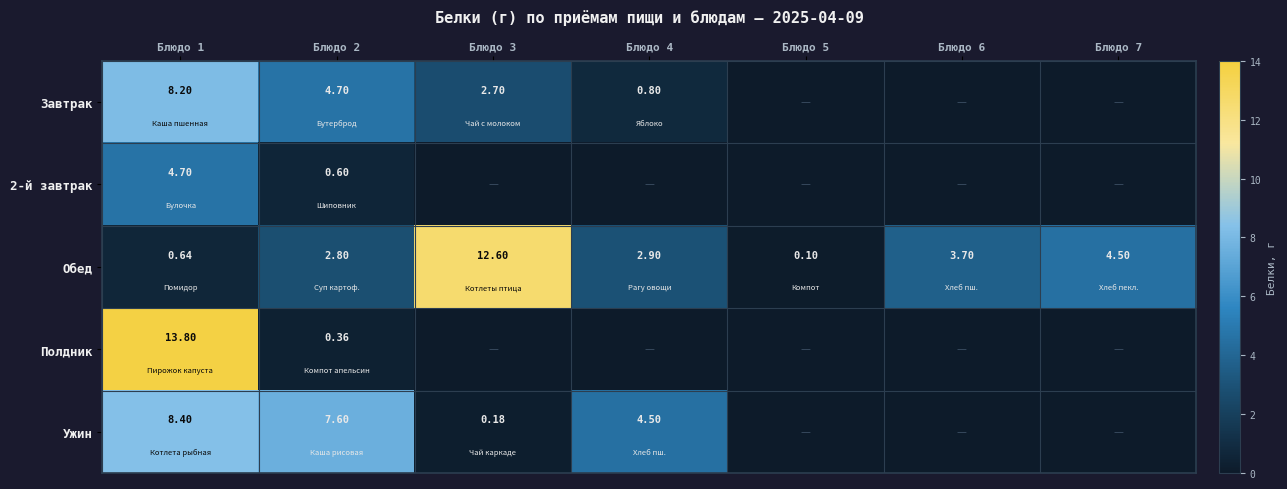

How many data points in Полдник are above 0?

2